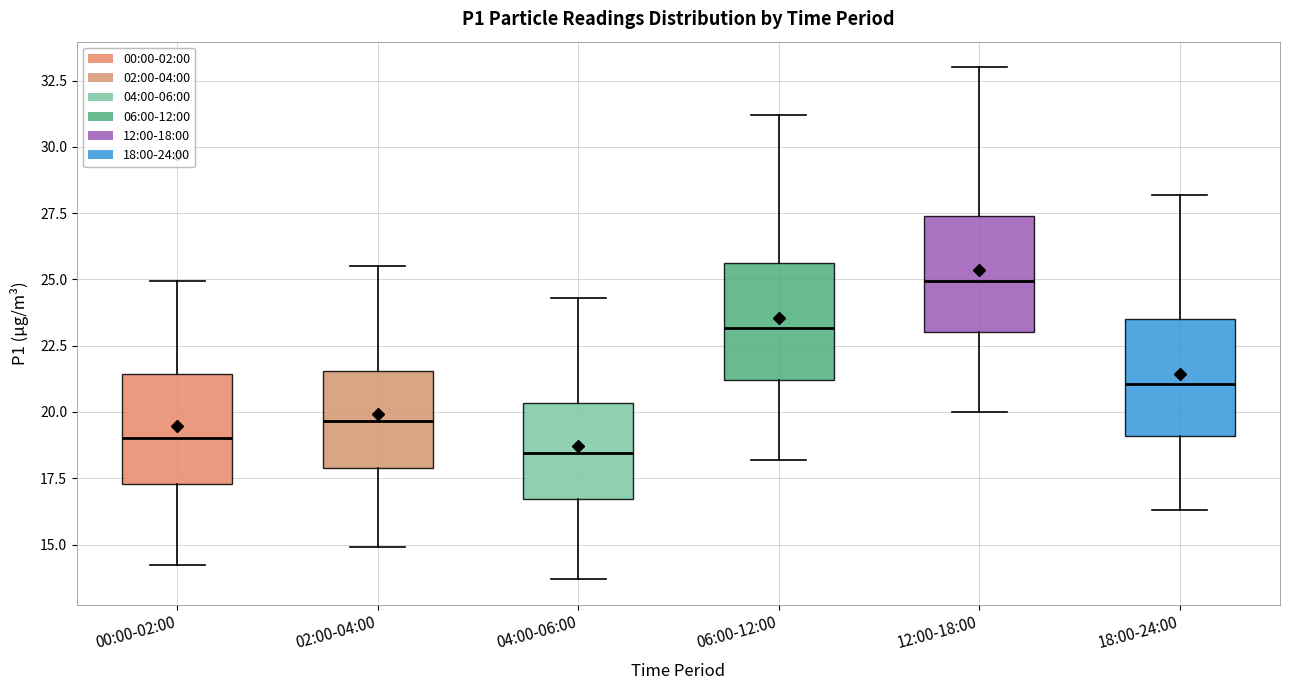

Reading left to right, transcribe this box plot: for each box, give where its median line is, the range the box spans, and where its two whiskers end, as read against the y-axis. The values are not printed on the chart, so give them approximately, as read against the axis.

00:00-02:00: median 19.0, box 17.5 to 21.5, whiskers 14.0 to 25.0
02:00-04:00: median 19.5, box 18.0 to 21.5, whiskers 15.0 to 25.5
04:00-06:00: median 18.5, box 16.5 to 20.5, whiskers 13.5 to 24.5
06:00-12:00: median 23.0, box 21.0 to 25.5, whiskers 18.0 to 31.0
12:00-18:00: median 25.0, box 23.0 to 27.5, whiskers 20.0 to 33.0
18:00-24:00: median 21.0, box 19.0 to 23.5, whiskers 16.5 to 28.0